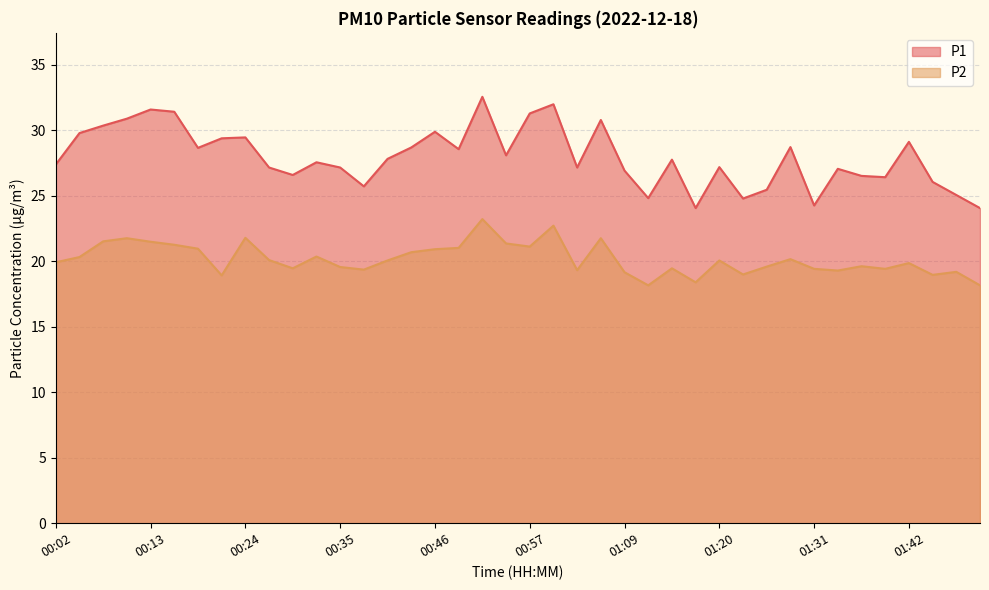

True or false: P2 has more than 1 points higher than both neighbors.

True